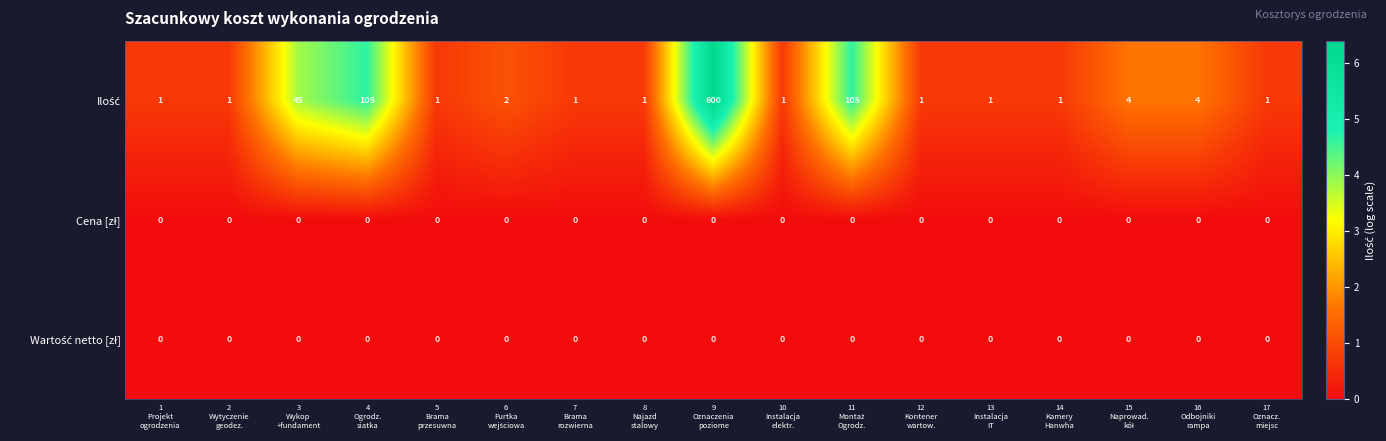

What is the total value across all series at 4
Ogrodz.
siatka?

105